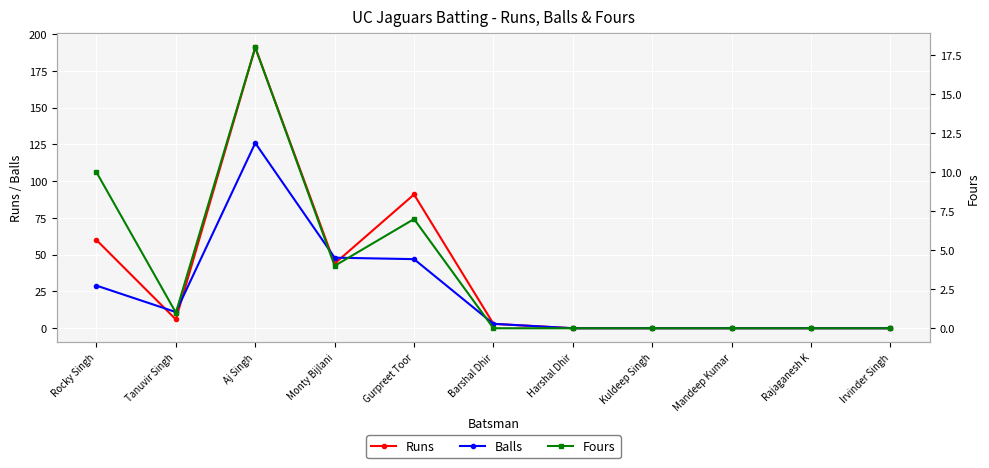

True or false: Runs has more than 1 interior local peaks.

True